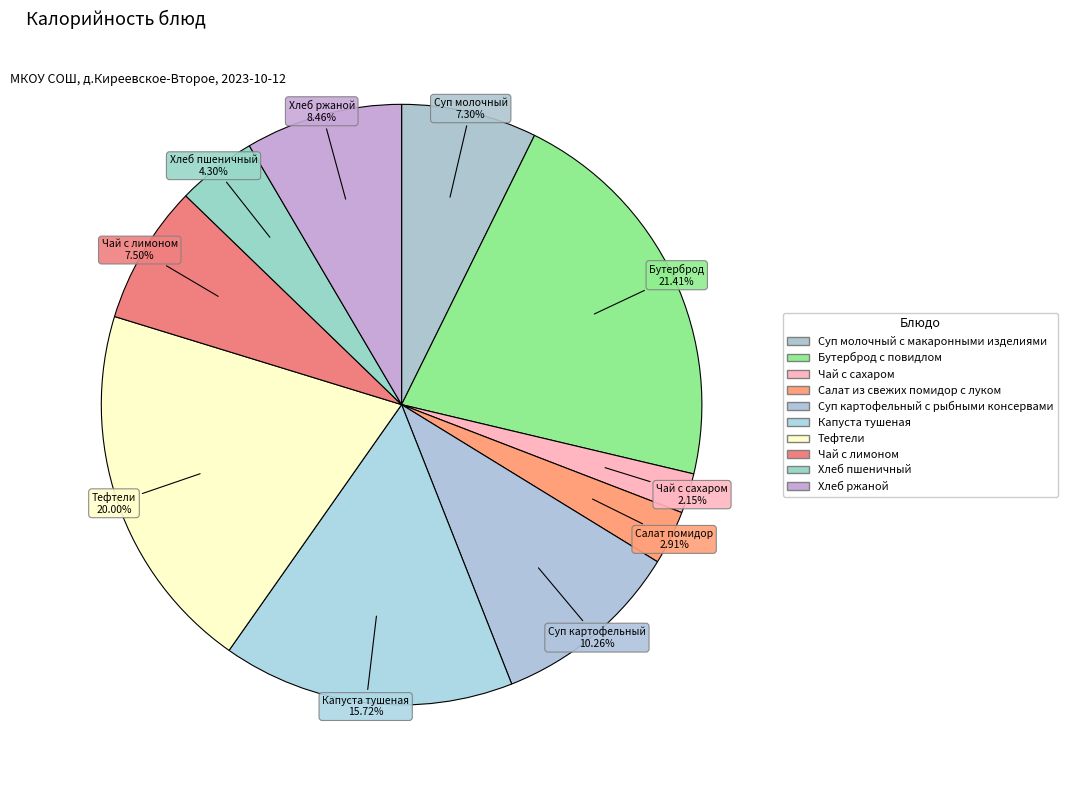

To the nearest percent, what is the difference between the largest and smallest slice percentages?

19%